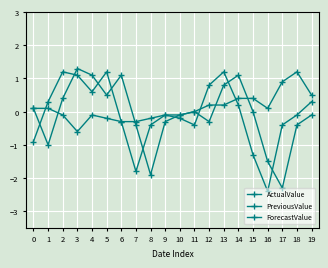

How many values in the PreviousValue series are below 0?

11